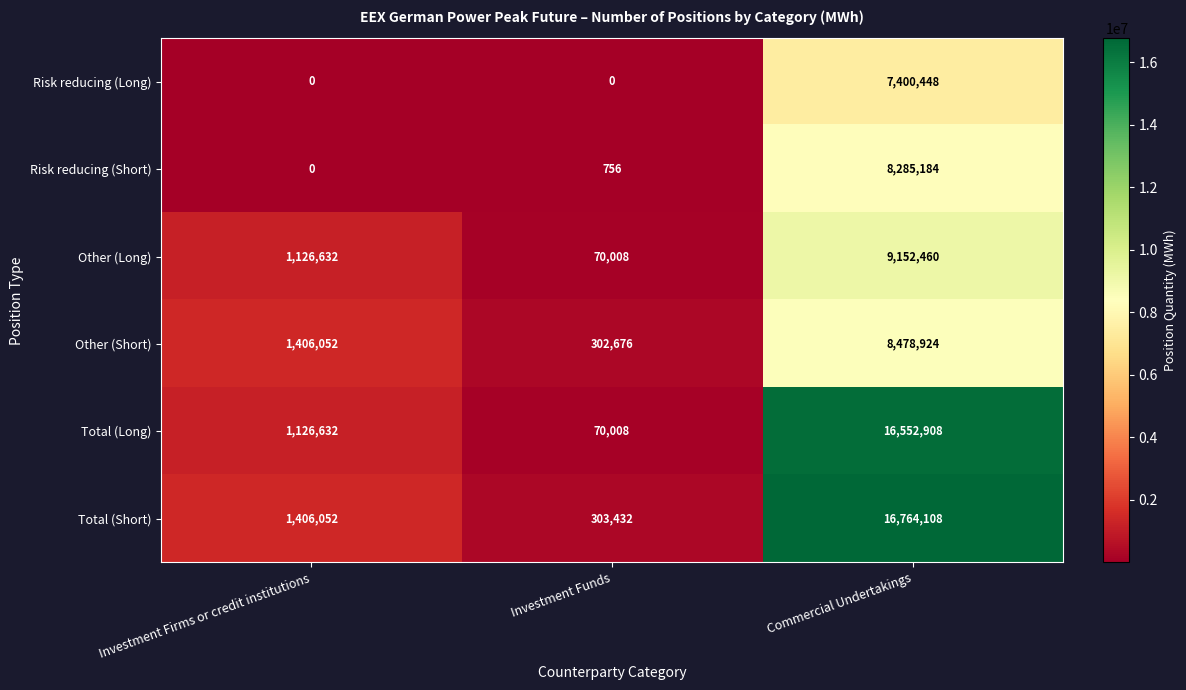

Where is Total (Long) nearest to the value 8311458?

Investment Firms or credit institutions